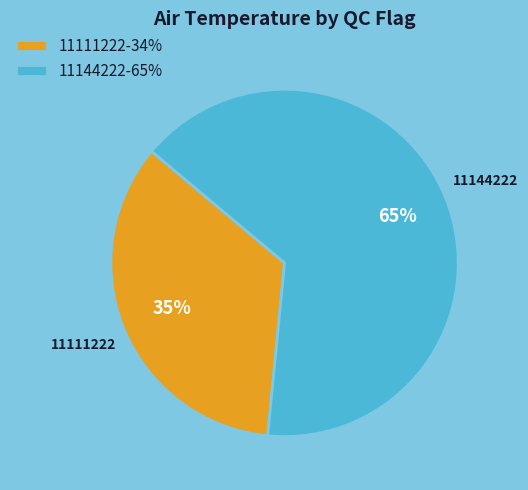

How many segments does this pie chart have?

2